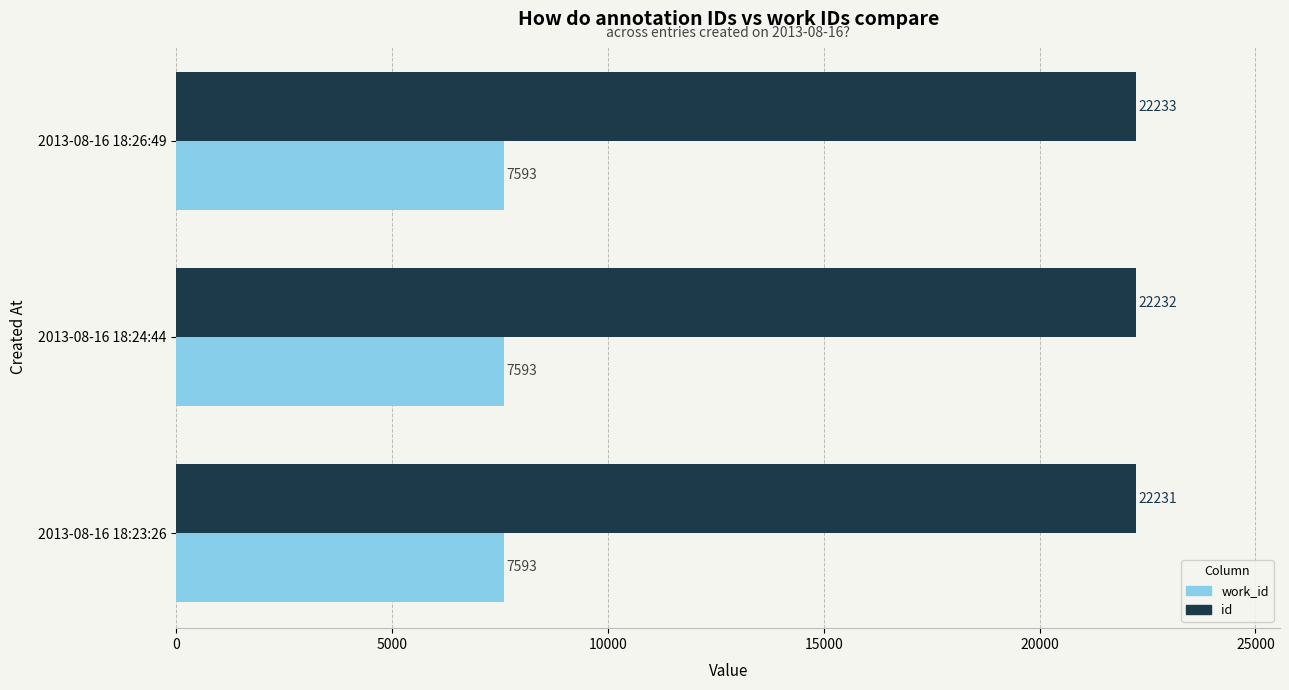

At which label does id reach its minimum?

2013-08-16 18:23:26